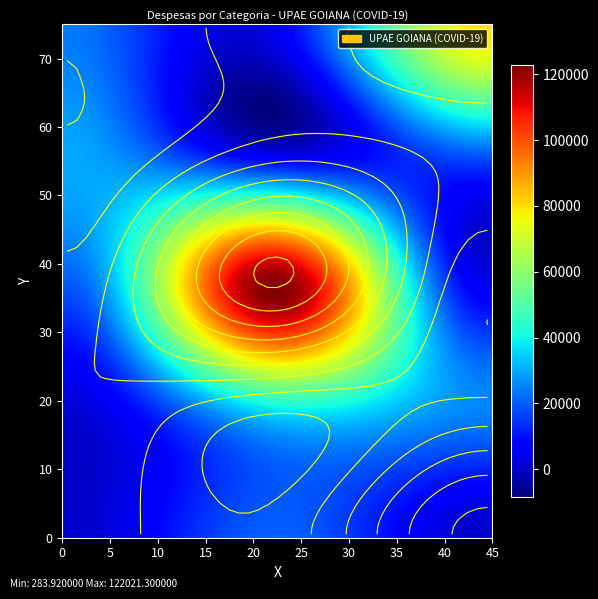

What is the difference between the values at 35 and 2?

999.8